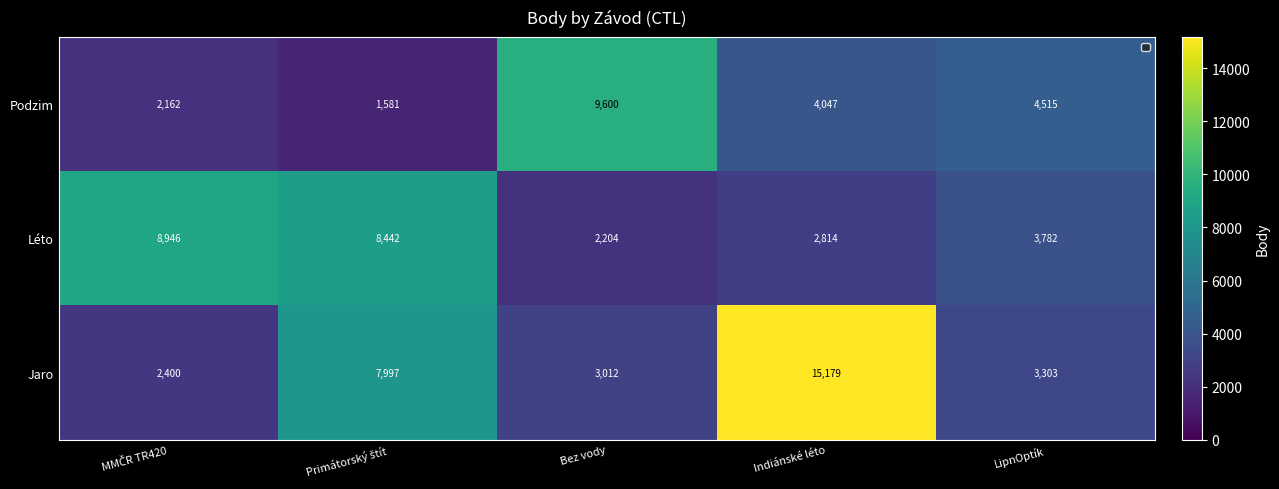

At which label does Podzim first exceed 4047?

Bez vody